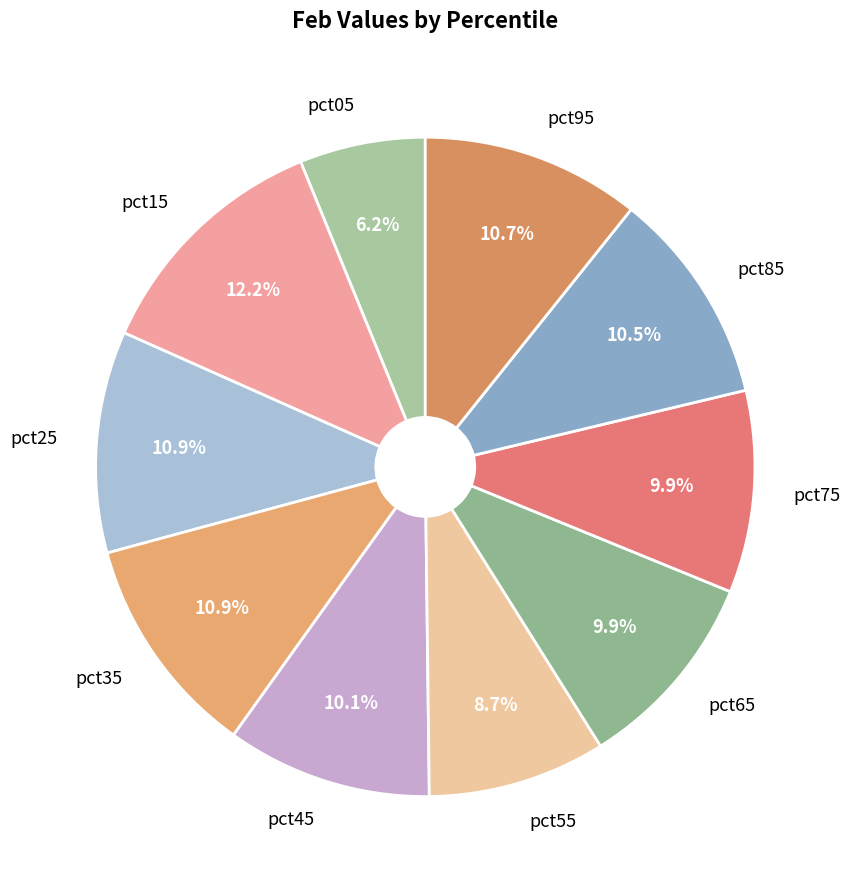

What is the total percentage of pct25 and pct95?

21.6%